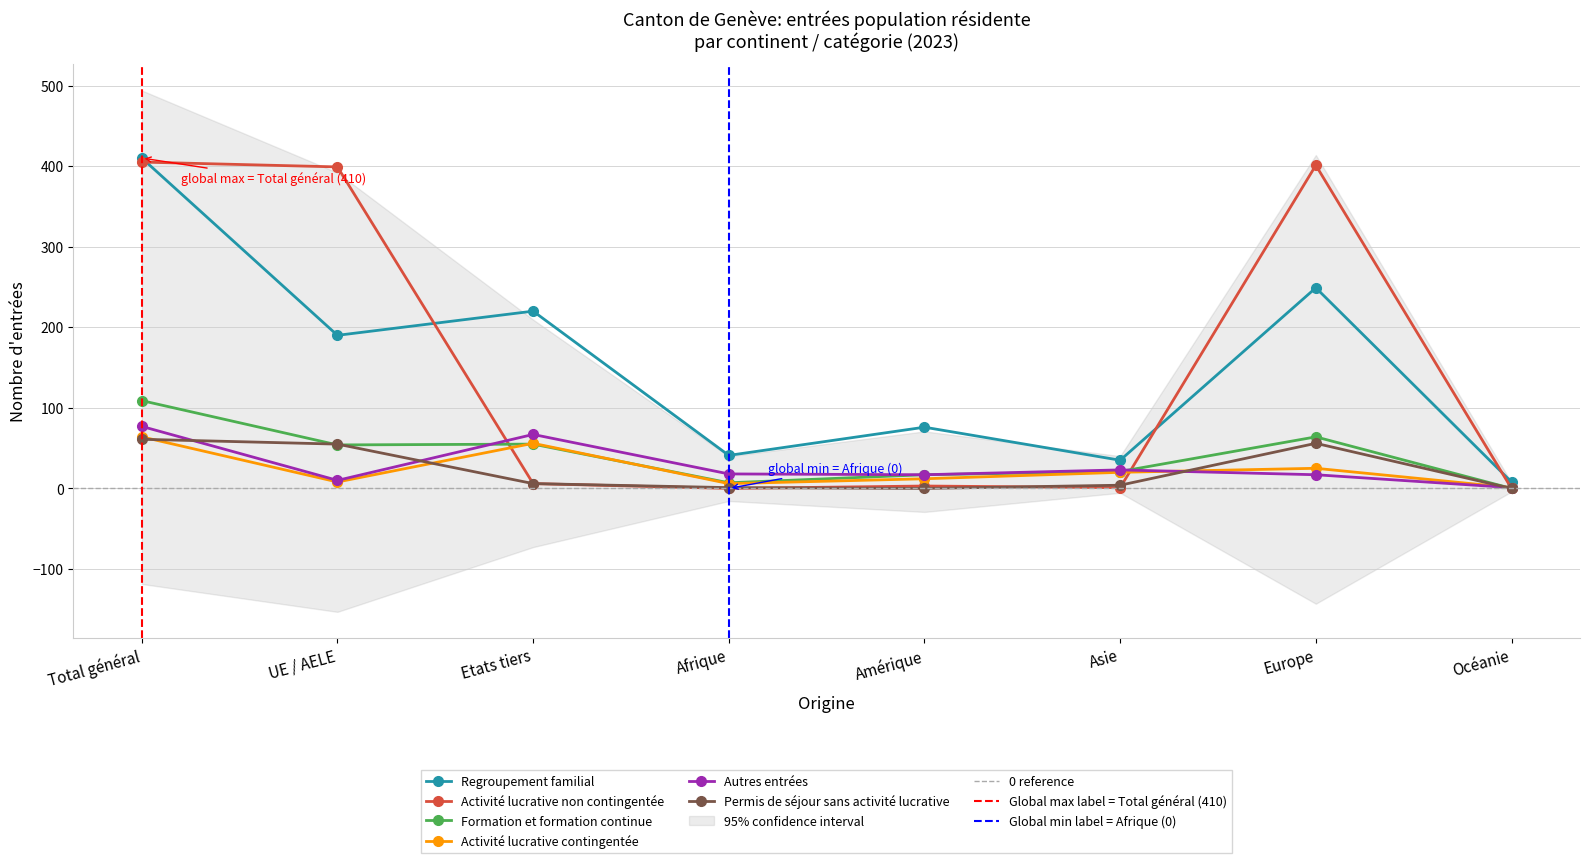

What position from the right is UE / AELE?

7